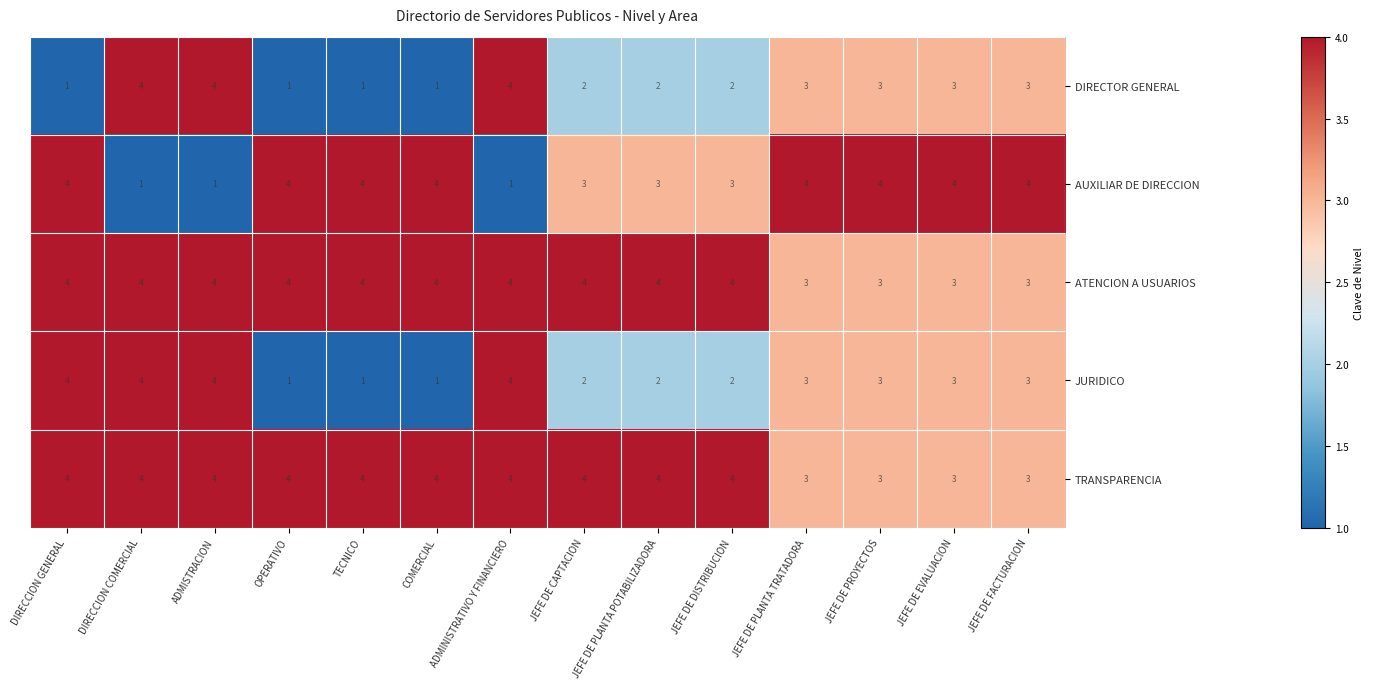

What is the highest value of the ATENCION A USUARIOS series?

4